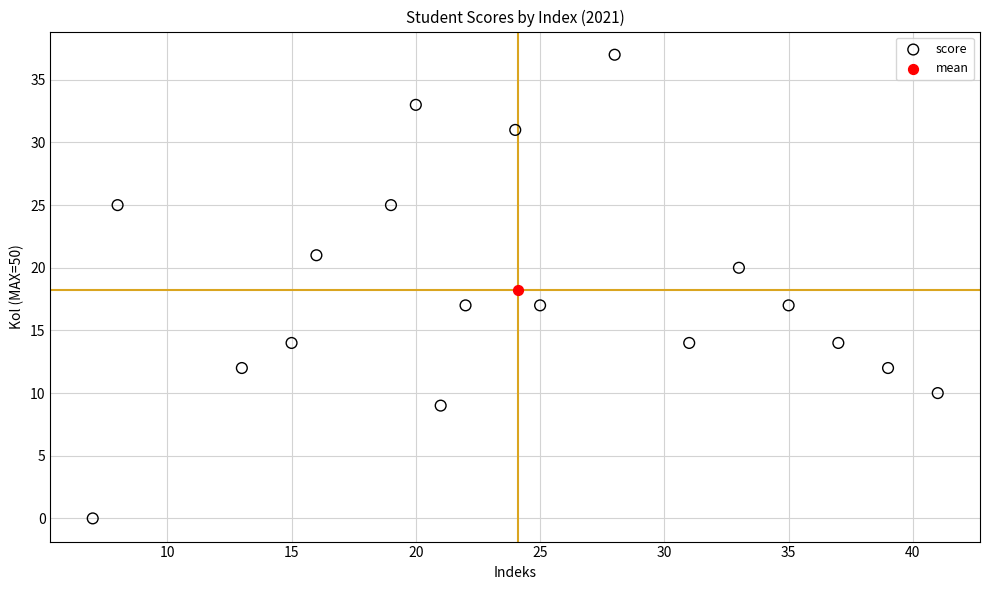

What are all the series names shown in the legend?

score, mean